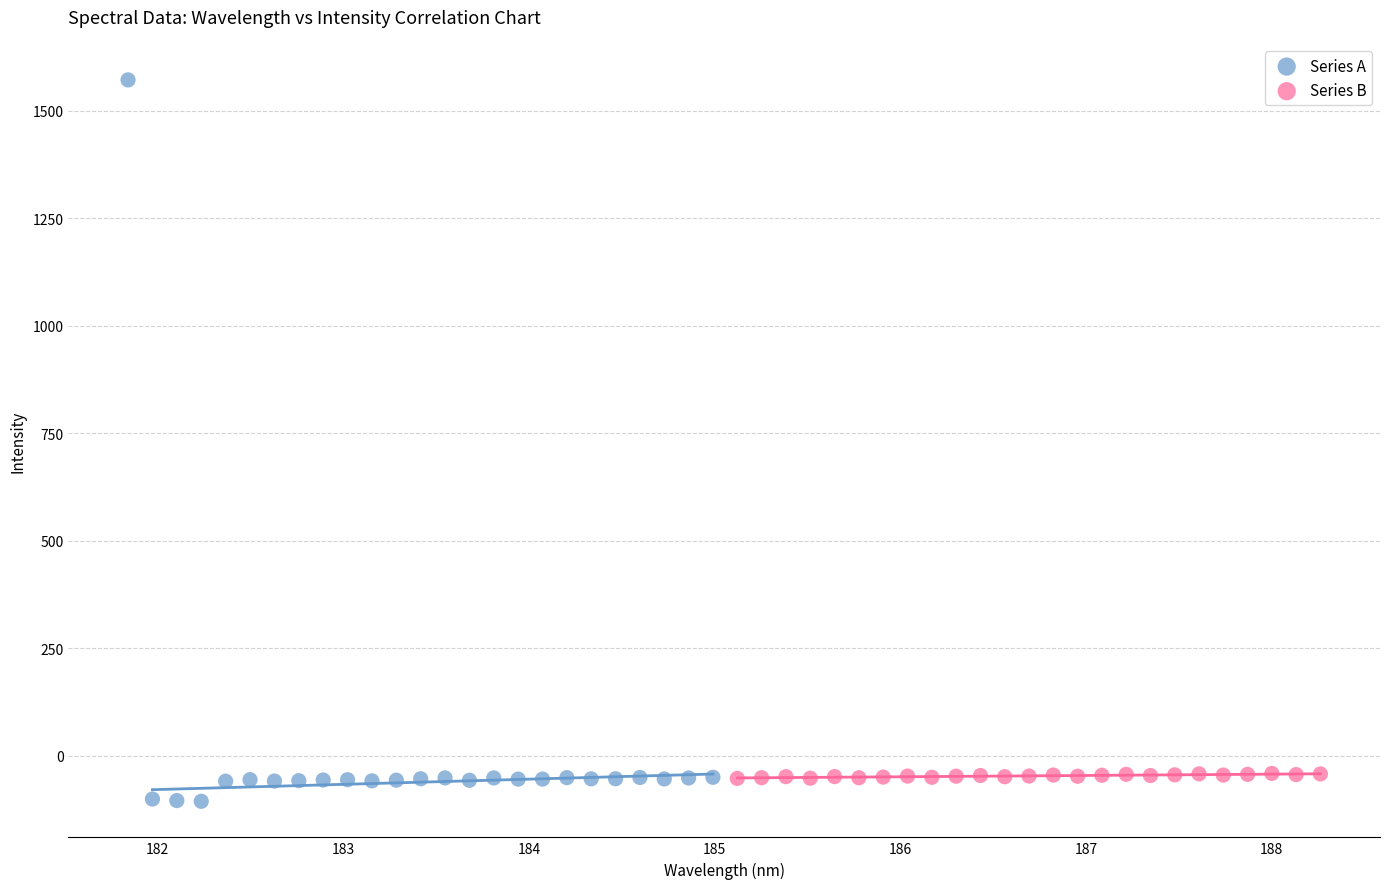

Which series contains the highest Y value?

Series A